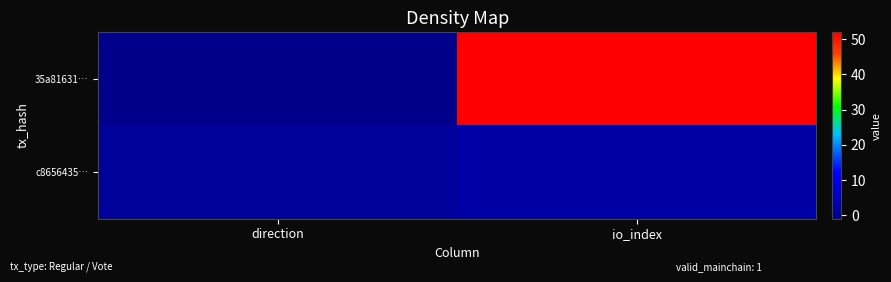

What is the greatest value displayed?

52